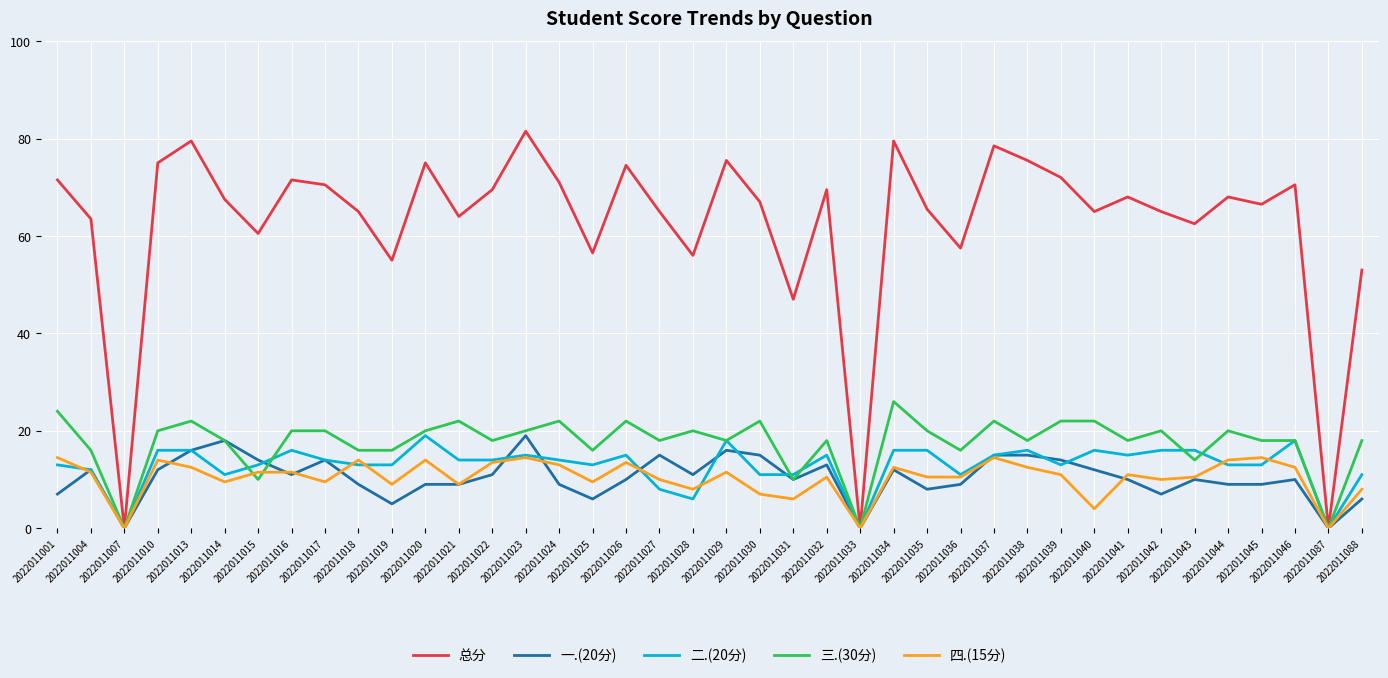

Reading left to right, transcribe all the data shown in this chart.

总分: 2022011001=71.5	2022011004=63.5	2022011007=0.0	2022011010=75.0	2022011013=79.5	2022011014=67.5	2022011015=60.5	2022011016=71.5	2022011017=70.5	2022011018=65.0	2022011019=55.0	2022011020=75.0	2022011021=64.0	2022011022=69.5	2022011023=81.5	2022011024=71.0	2022011025=56.5	2022011026=74.5	2022011027=65.0	2022011028=56.0	2022011029=75.5	2022011030=67.0	2022011031=47.0	2022011032=69.5	2022011033=0.0	2022011034=79.5	2022011035=65.5	2022011036=57.5	2022011037=78.5	2022011038=75.5	2022011039=72.0	2022011040=65.0	2022011041=68.0	2022011042=65.0	2022011043=62.5	2022011044=68.0	2022011045=66.5	2022011046=70.5	2022011087=0.0	2022011088=53.0
一.(20分): 2022011001=7.0	2022011004=12.0	2022011007=0.0	2022011010=12.0	2022011013=16.0	2022011014=18.0	2022011015=14.0	2022011016=11.0	2022011017=14.0	2022011018=9.0	2022011019=5.0	2022011020=9.0	2022011021=9.0	2022011022=11.0	2022011023=19.0	2022011024=9.0	2022011025=6.0	2022011026=10.0	2022011027=15.0	2022011028=11.0	2022011029=16.0	2022011030=15.0	2022011031=10.0	2022011032=13.0	2022011033=0.0	2022011034=12.0	2022011035=8.0	2022011036=9.0	2022011037=15.0	2022011038=15.0	2022011039=14.0	2022011040=12.0	2022011041=10.0	2022011042=7.0	2022011043=10.0	2022011044=9.0	2022011045=9.0	2022011046=10.0	2022011087=0.0	2022011088=6.0
二.(20分): 2022011001=13.0	2022011004=12.0	2022011007=0.0	2022011010=16.0	2022011013=16.0	2022011014=11.0	2022011015=13.0	2022011016=16.0	2022011017=14.0	2022011018=13.0	2022011019=13.0	2022011020=19.0	2022011021=14.0	2022011022=14.0	2022011023=15.0	2022011024=14.0	2022011025=13.0	2022011026=15.0	2022011027=8.0	2022011028=6.0	2022011029=18.0	2022011030=11.0	2022011031=11.0	2022011032=15.0	2022011033=0.0	2022011034=16.0	2022011035=16.0	2022011036=11.0	2022011037=15.0	2022011038=16.0	2022011039=13.0	2022011040=16.0	2022011041=15.0	2022011042=16.0	2022011043=16.0	2022011044=13.0	2022011045=13.0	2022011046=18.0	2022011087=0.0	2022011088=11.0
三.(30分): 2022011001=24.0	2022011004=16.0	2022011007=0.0	2022011010=20.0	2022011013=22.0	2022011014=18.0	2022011015=10.0	2022011016=20.0	2022011017=20.0	2022011018=16.0	2022011019=16.0	2022011020=20.0	2022011021=22.0	2022011022=18.0	2022011023=20.0	2022011024=22.0	2022011025=16.0	2022011026=22.0	2022011027=18.0	2022011028=20.0	2022011029=18.0	2022011030=22.0	2022011031=10.0	2022011032=18.0	2022011033=0.0	2022011034=26.0	2022011035=20.0	2022011036=16.0	2022011037=22.0	2022011038=18.0	2022011039=22.0	2022011040=22.0	2022011041=18.0	2022011042=20.0	2022011043=14.0	2022011044=20.0	2022011045=18.0	2022011046=18.0	2022011087=0.0	2022011088=18.0
四.(15分): 2022011001=14.5	2022011004=11.5	2022011007=0.0	2022011010=14.0	2022011013=12.5	2022011014=9.5	2022011015=11.5	2022011016=11.5	2022011017=9.5	2022011018=14.0	2022011019=9.0	2022011020=14.0	2022011021=9.0	2022011022=13.5	2022011023=14.5	2022011024=13.0	2022011025=9.5	2022011026=13.5	2022011027=10.0	2022011028=8.0	2022011029=11.5	2022011030=7.0	2022011031=6.0	2022011032=10.5	2022011033=0.0	2022011034=12.5	2022011035=10.5	2022011036=10.5	2022011037=14.5	2022011038=12.5	2022011039=11.0	2022011040=4.0	2022011041=11.0	2022011042=10.0	2022011043=10.5	2022011044=14.0	2022011045=14.5	2022011046=12.5	2022011087=0.0	2022011088=8.0